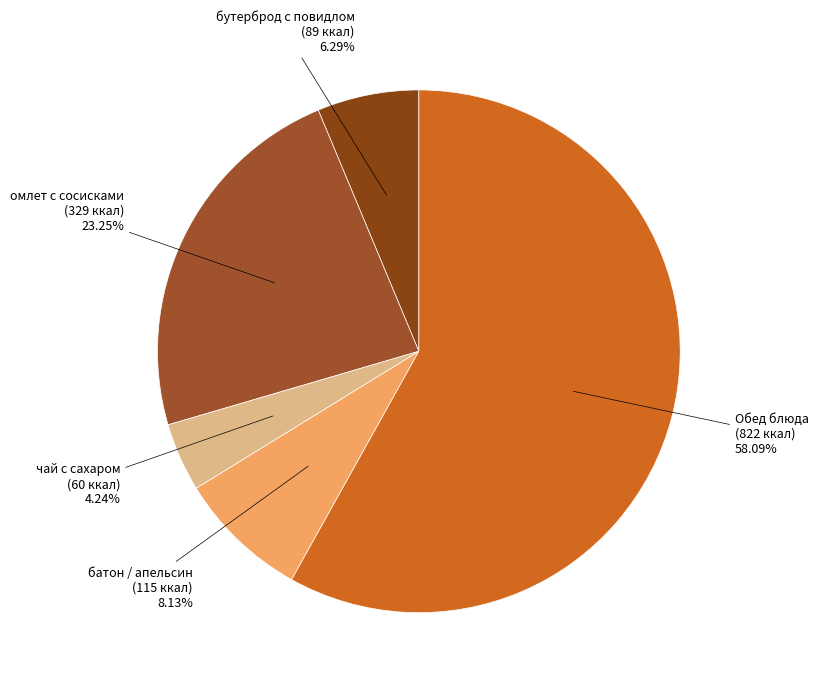

Which category accounts for the majority?

Обед блюда (822 ккал)